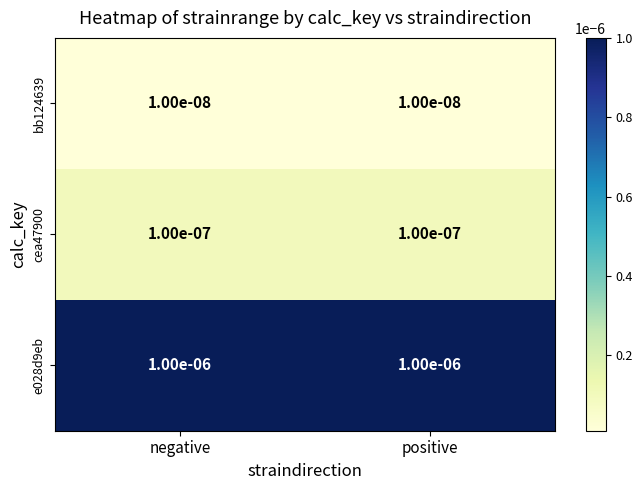

The e028d9eb series shows 0.0 at positive. True or false?

True